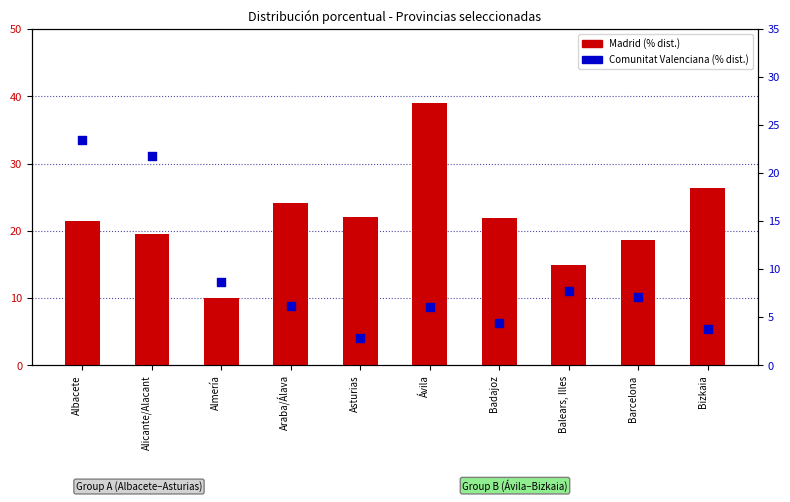

At which category is the sum across all series the highest?

Ávila